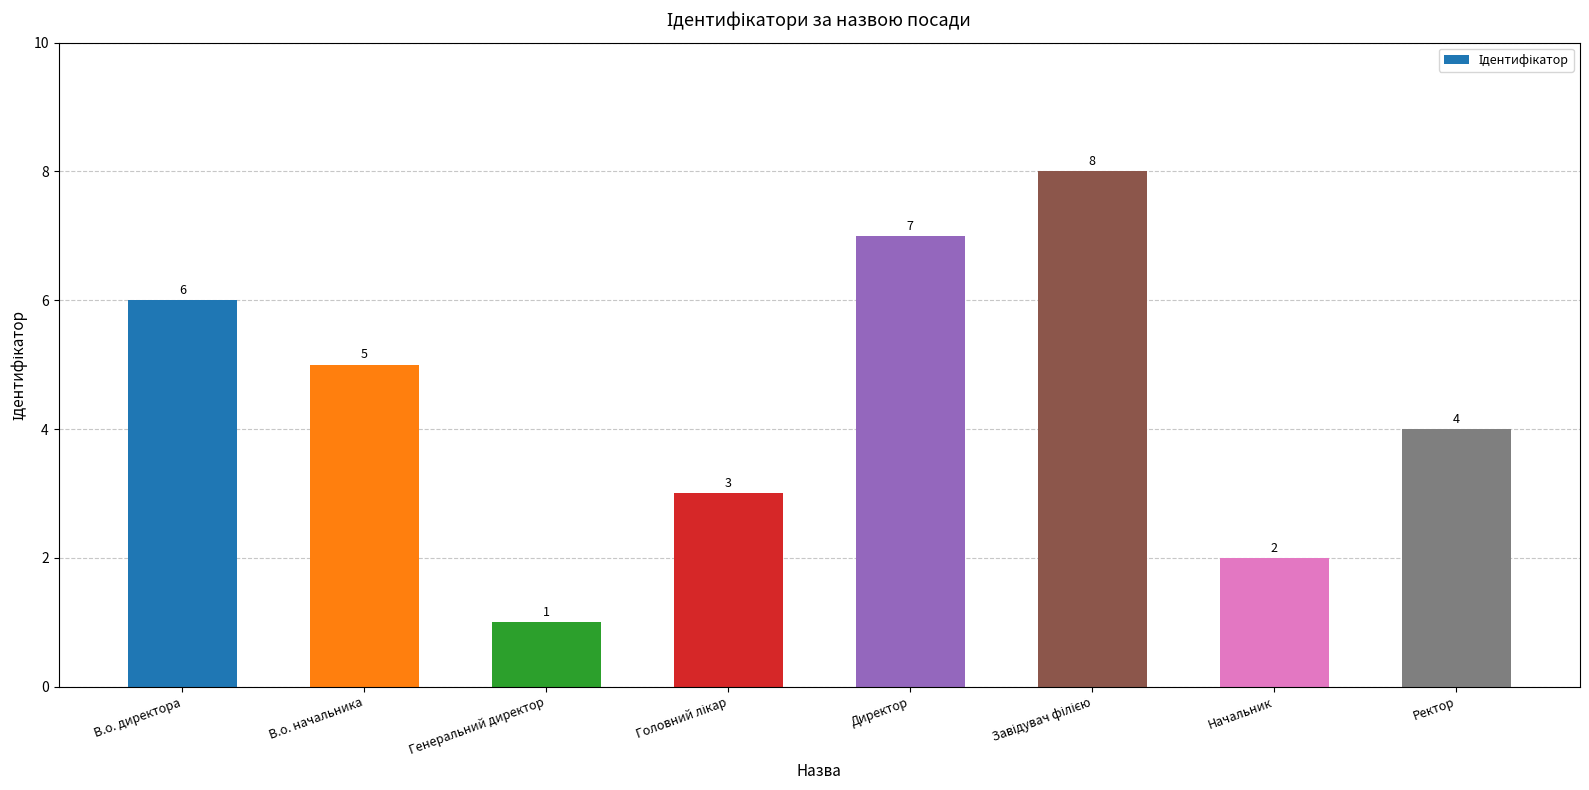

Does the chart contain stacked bars?

No